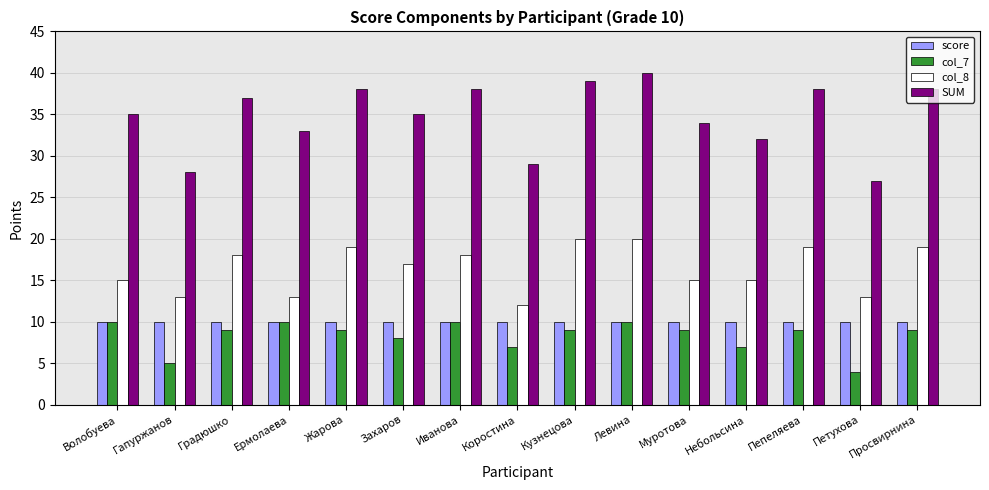

At which category does the chart reach its minimum across all series?

Петухова